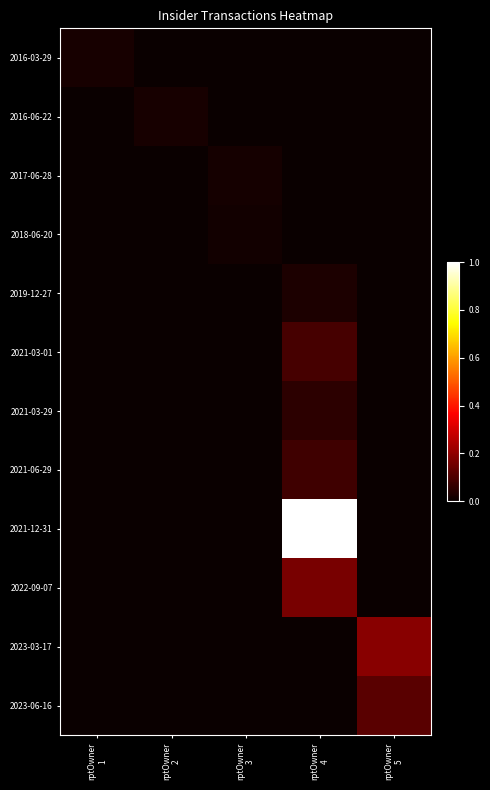

Which category has the lowest value across all series?

rptOwner
2